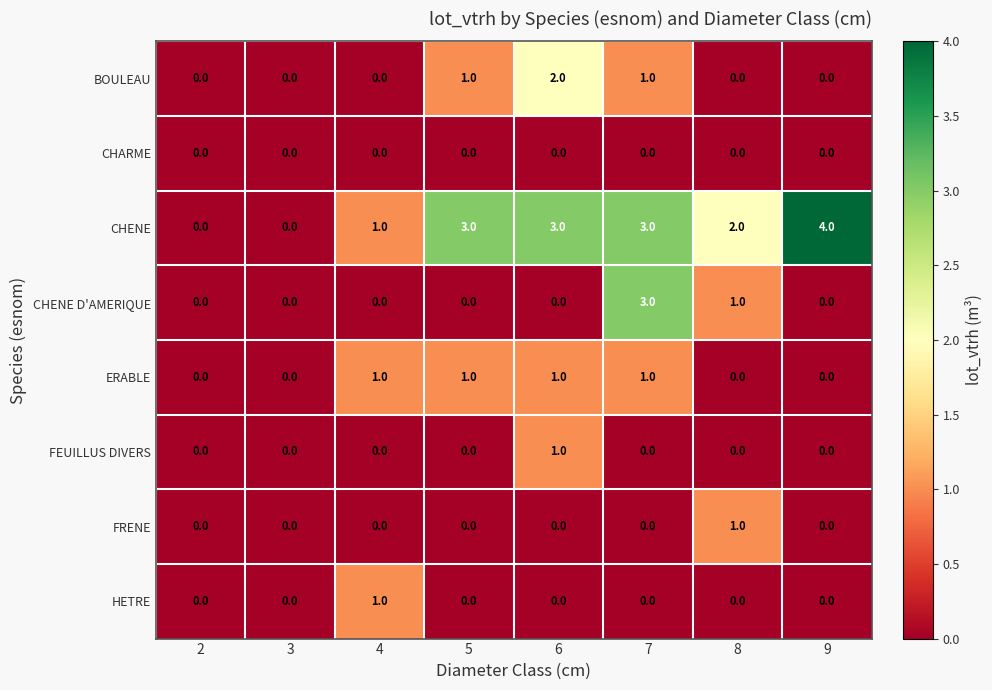

Is it true that HETRE equals 0 at 8?

True